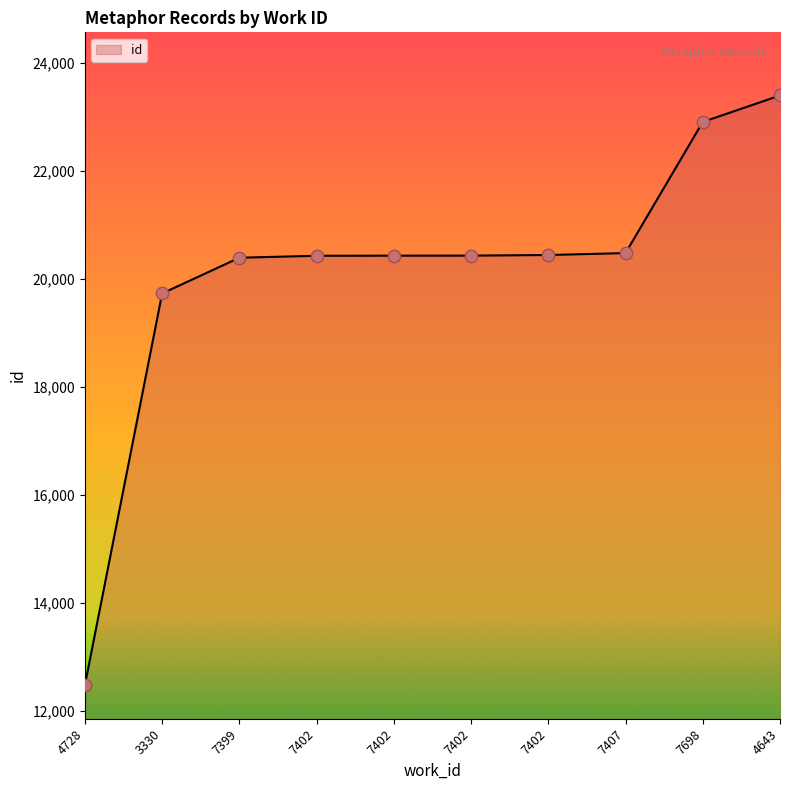

How many lines are shown in the chart?

1